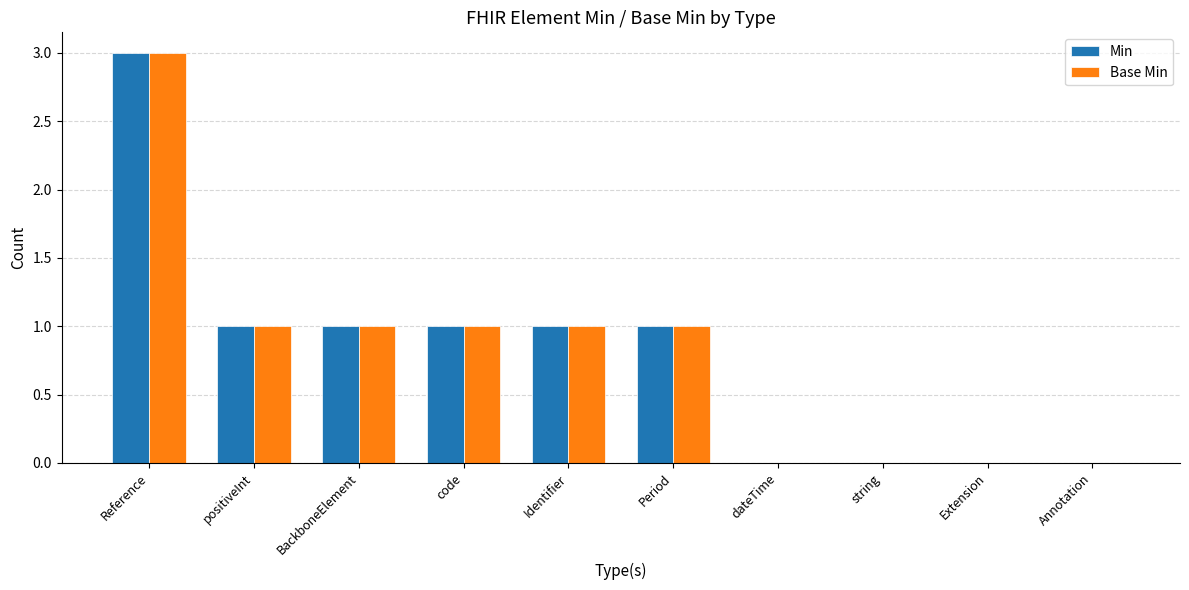

The Min series shows 2 at Extension. True or false?

False